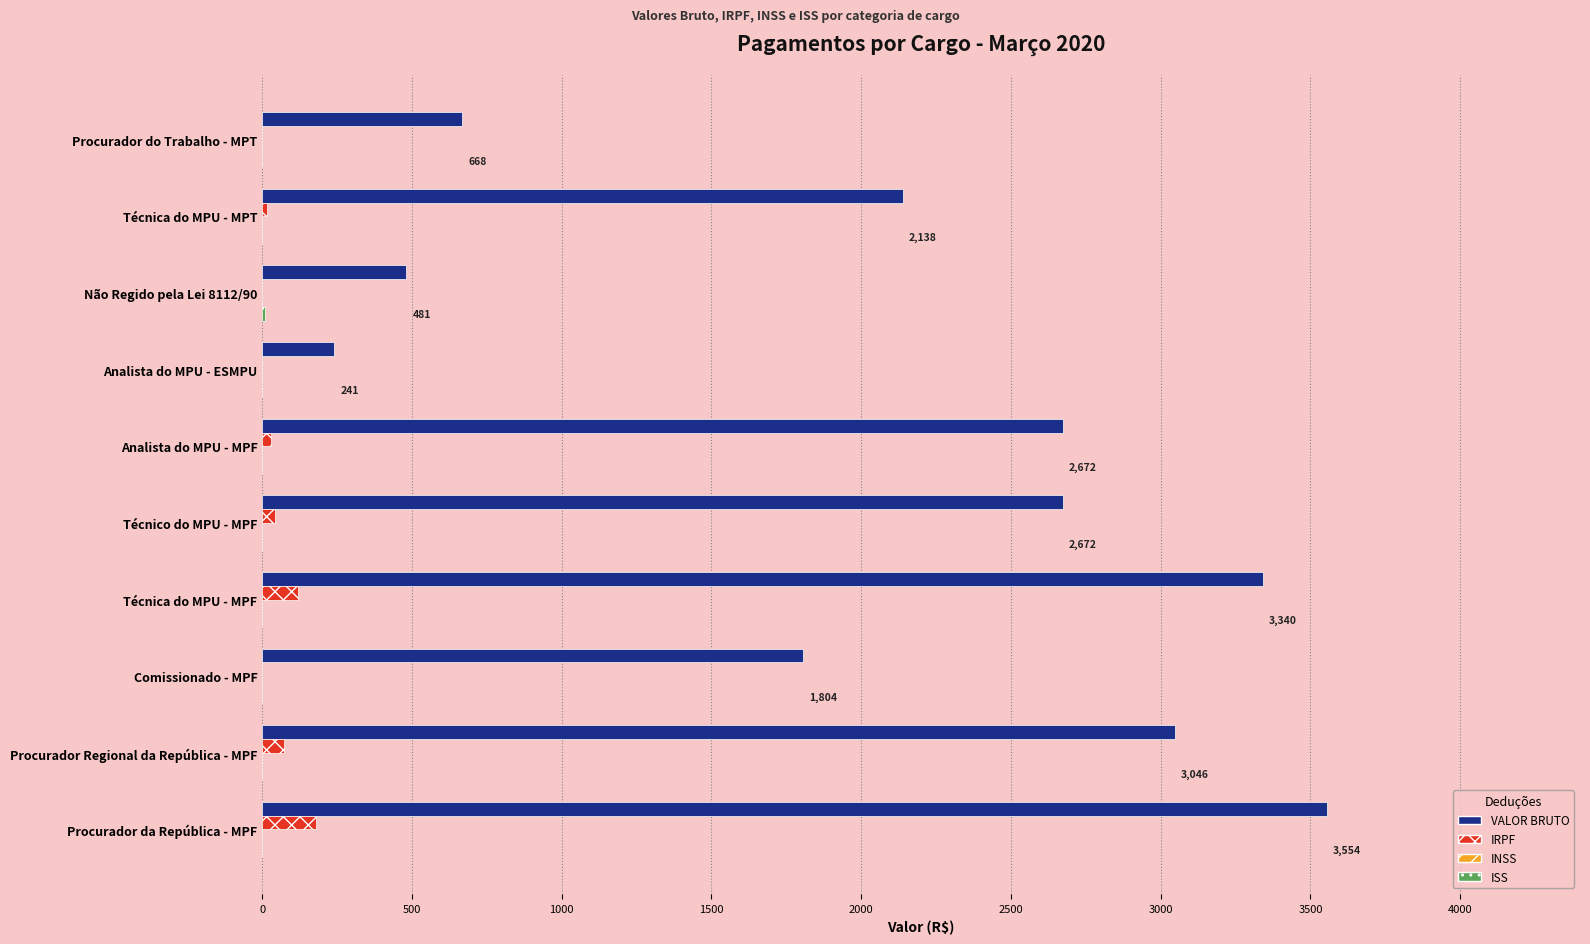

What is the sum of all VALOR BRUTO values?

20618.2